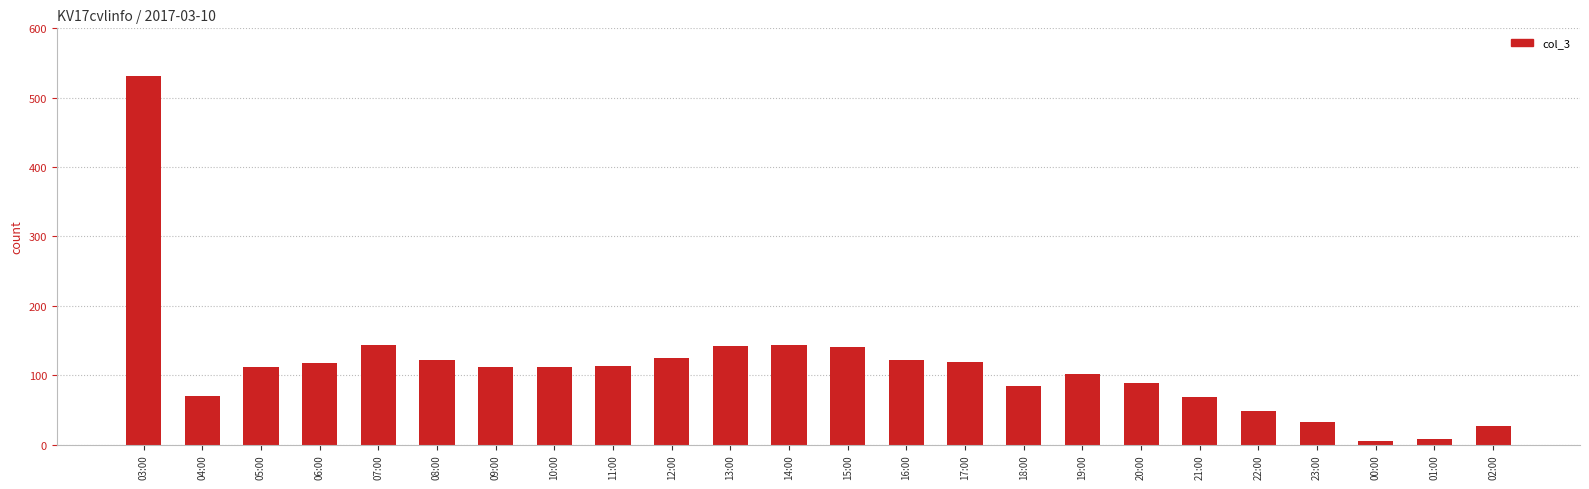

The chart shows a value of 125 at 12:00. True or false?

True